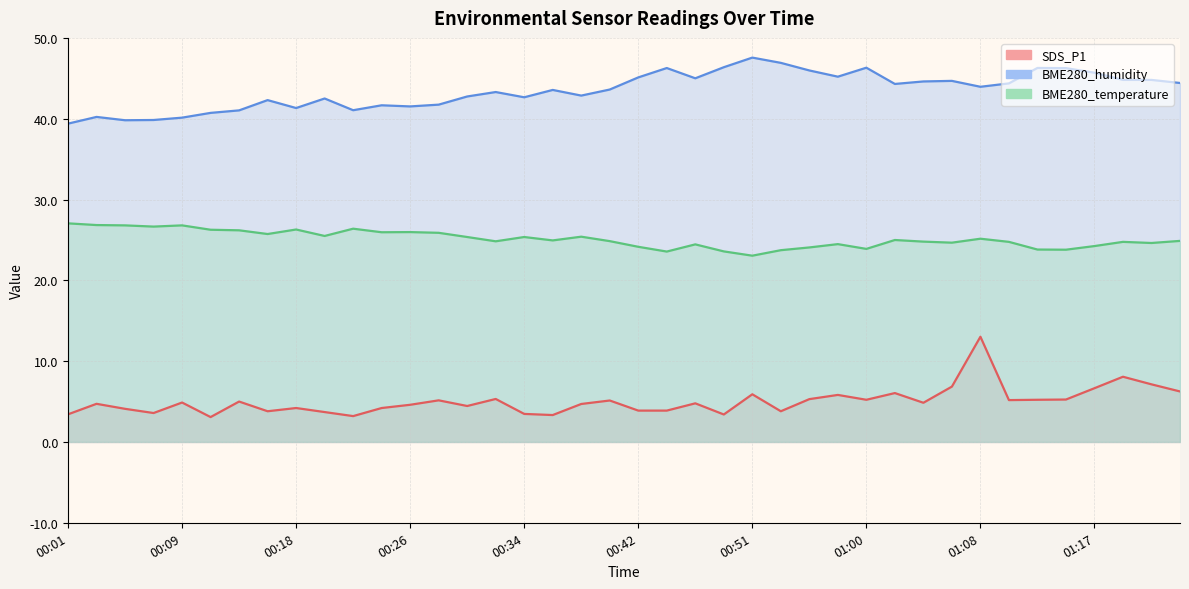

What is the greatest value displayed?

47.6